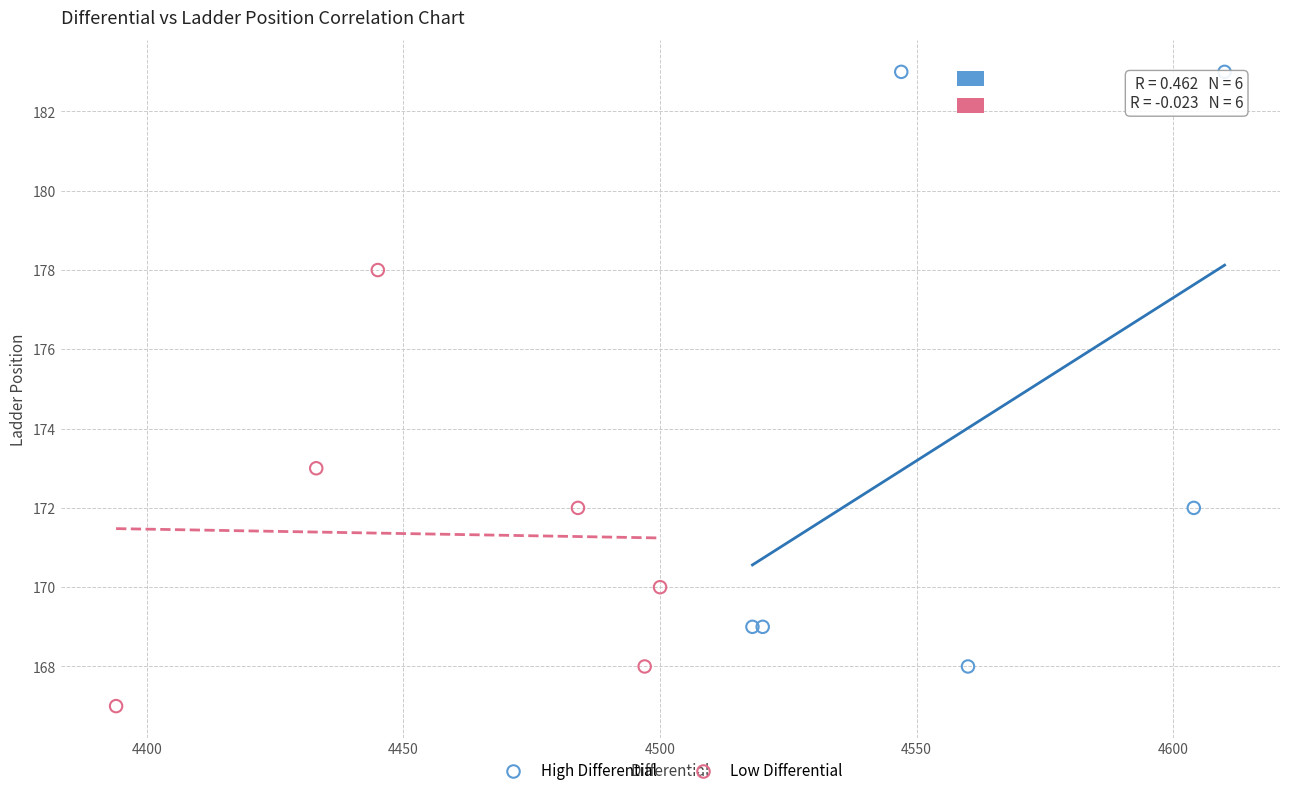

Which series has the largest Y range (max minus min)?

High Differential